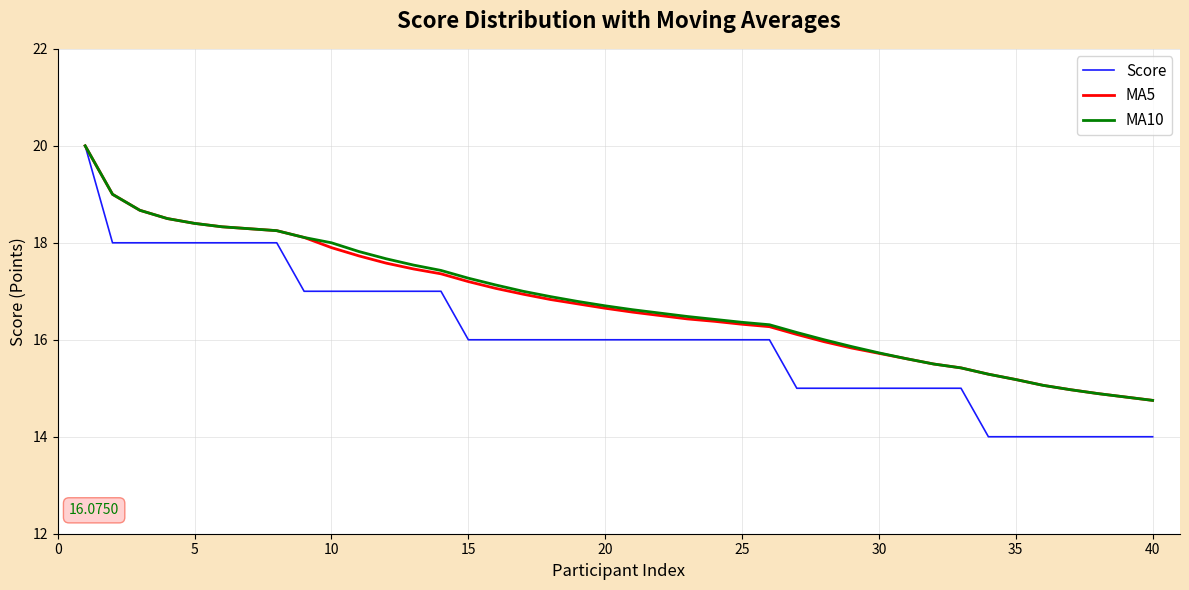

What is the smallest value displayed?

14.0